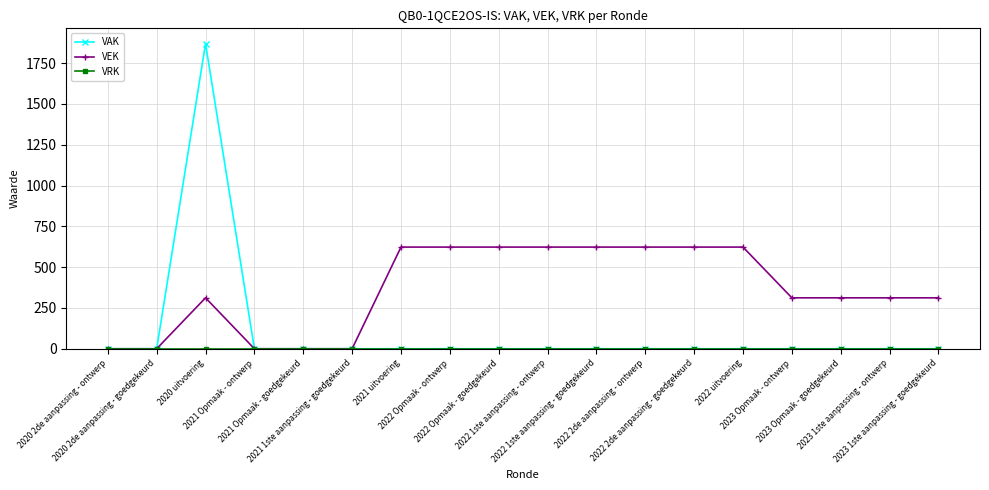

What is the maximum value shown in the chart?

1870